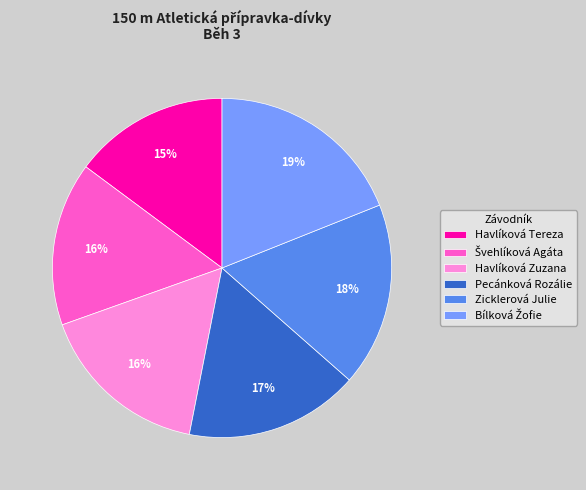

To the nearest percent, what portion does Havlíková Zuzana represent?

16%